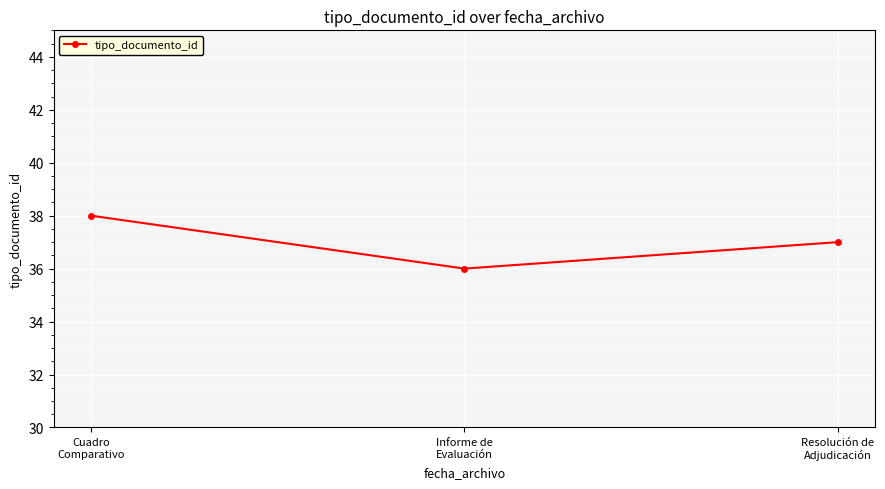

What is the average value?

37